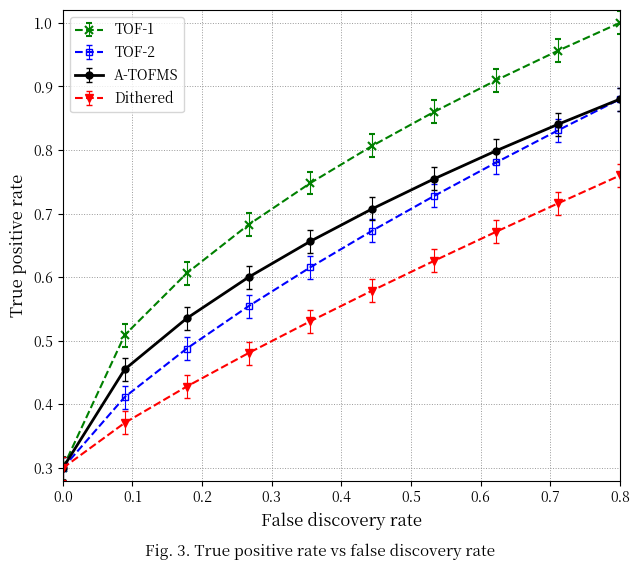

True or false: A-TOFMS has more than 2 interior local peaks.

False